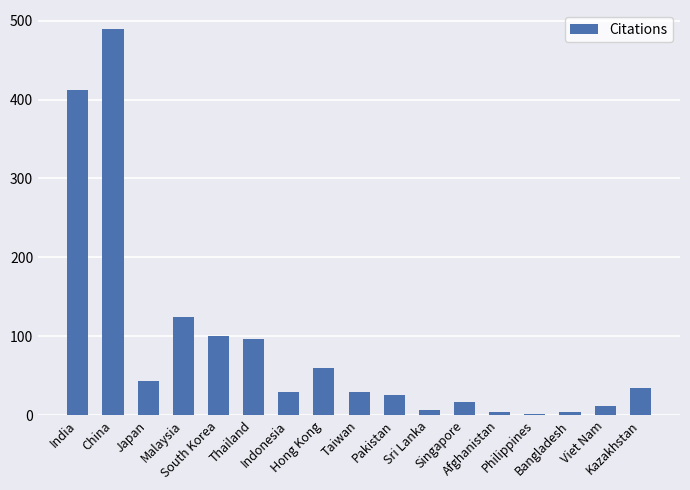

What is the sum of all values?

1489